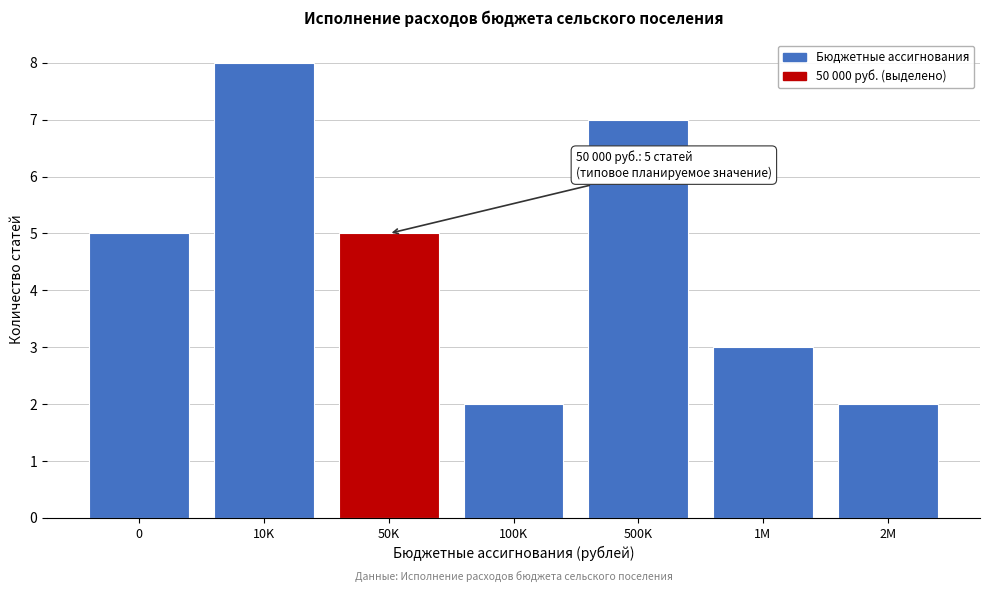

Reading left to right, list all the values displayed in this chart.

5	8	5	2	7	3	2